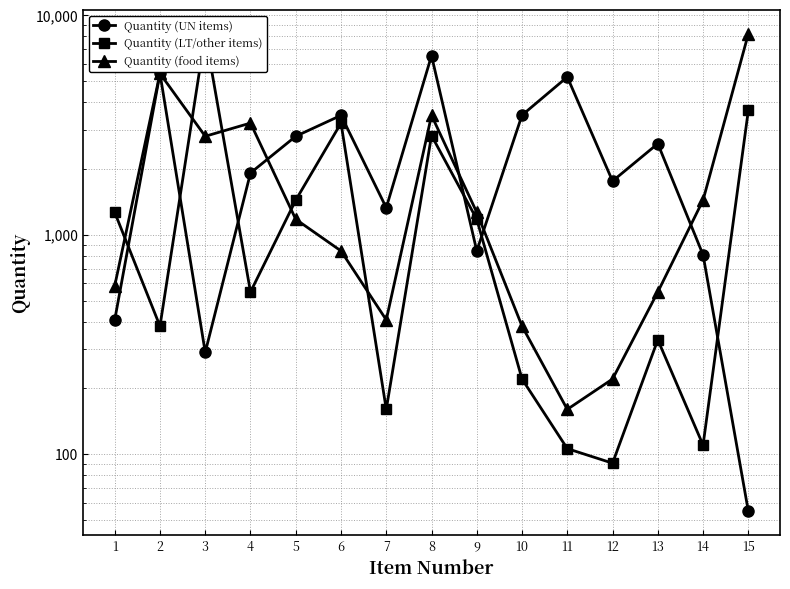

Reading right to left, what are all the values shown in this chart?

Quantity (UN items): 55	809	2597	1754	5227	3502	843	6535	1326	3494	2806	1910	291	5422	409
Quantity (LT/other items): 3678	110	332	91	106	220	1175	2828	160	3223	1436	548	8210	383	1263
Quantity (food items): 8210	1436	548	220	160	383	1263	3494	409	843	1175	3223	2806	5422	585